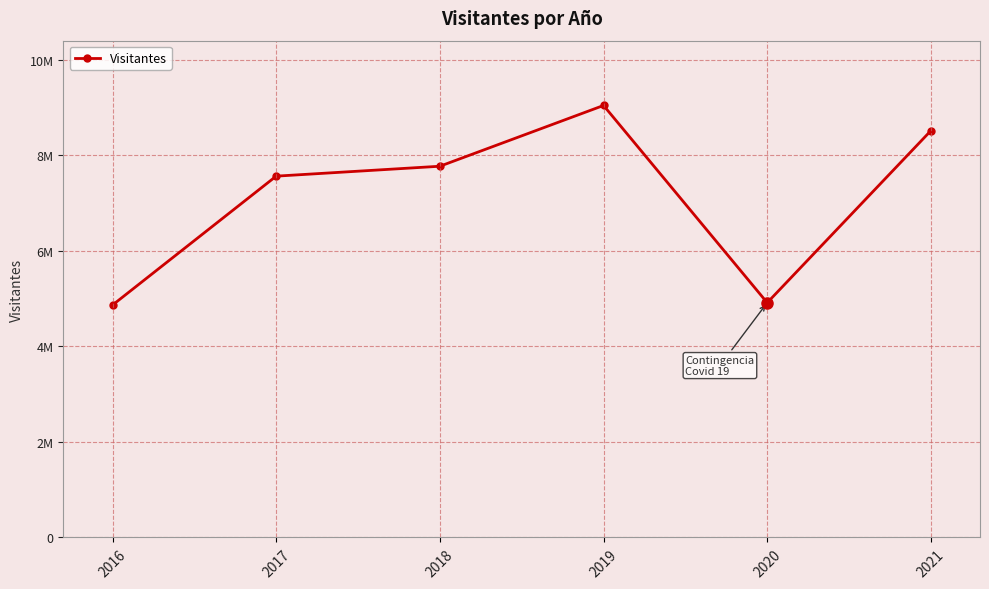

Does the chart have visible grid lines?

Yes